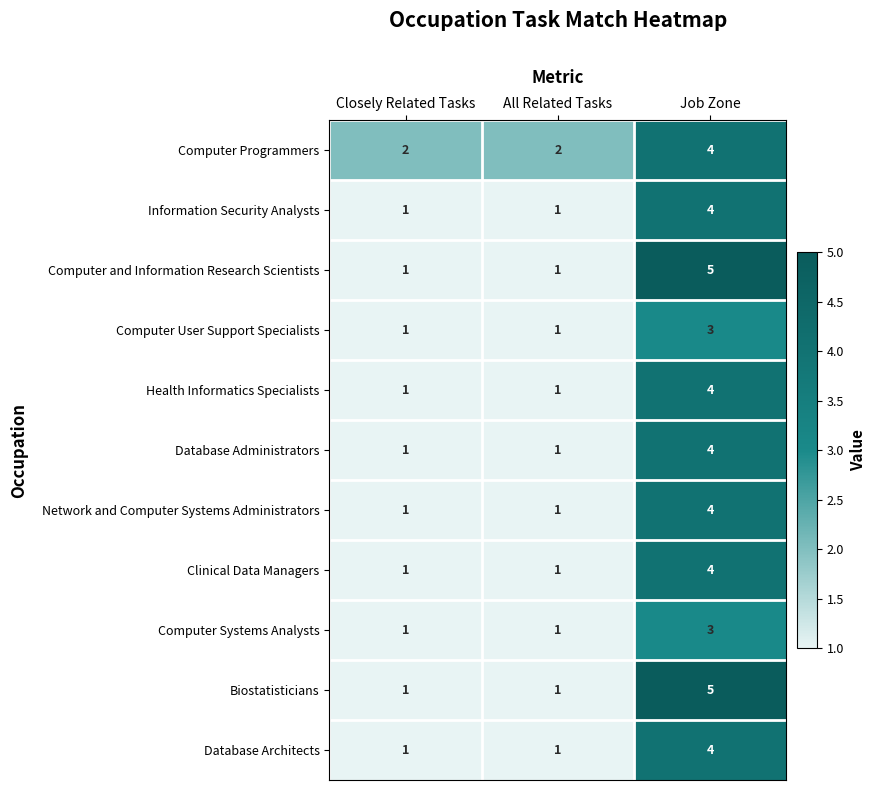

What is the maximum value shown in the chart?

5